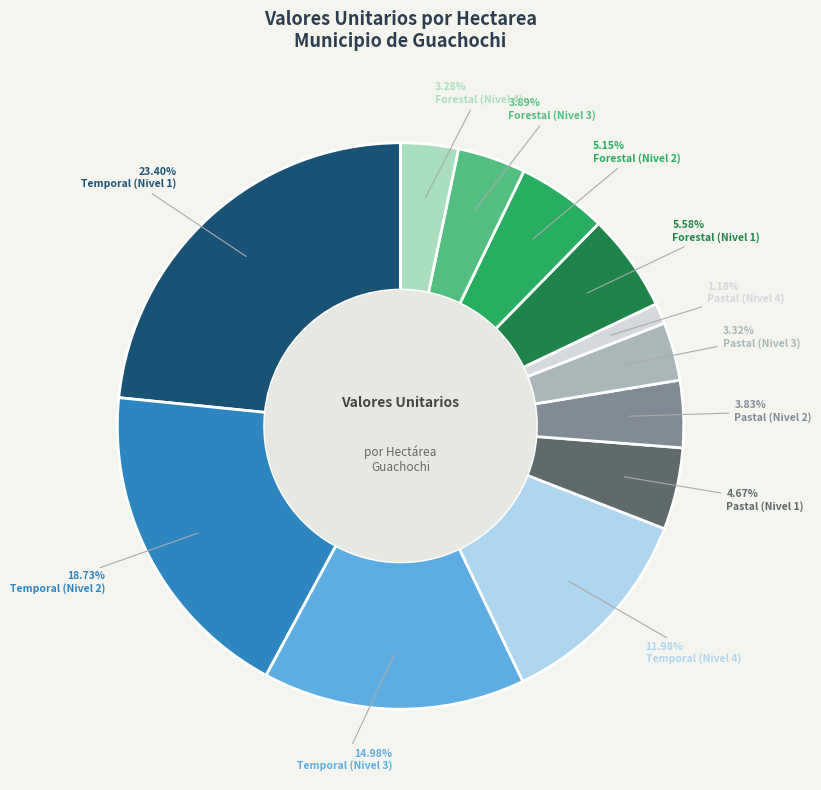

How many segments does this pie chart have?

12